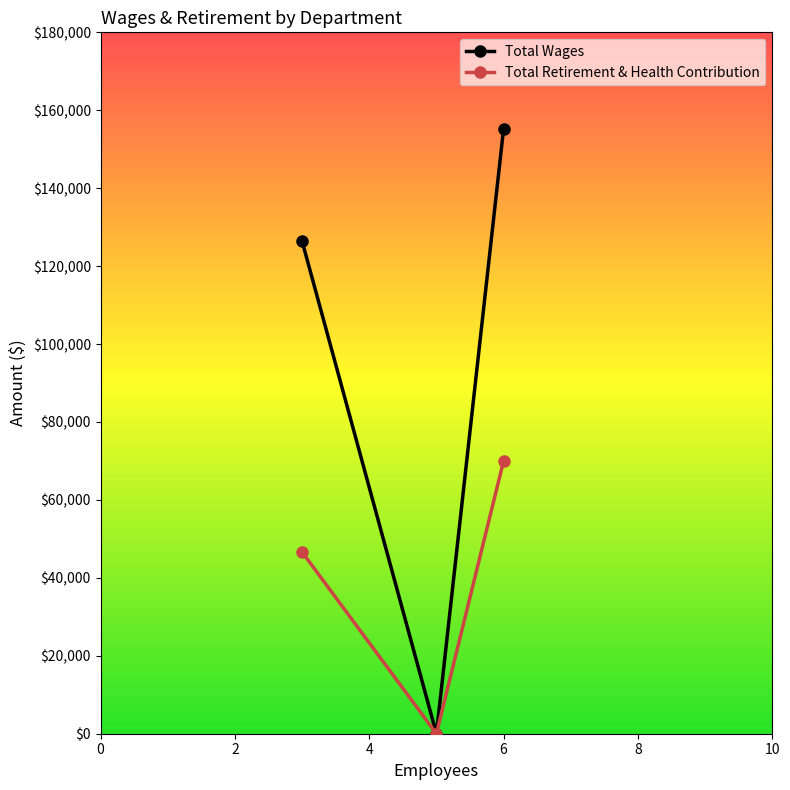

What are all the series names shown in the legend?

Total Wages, Total Retirement & Health Contribution